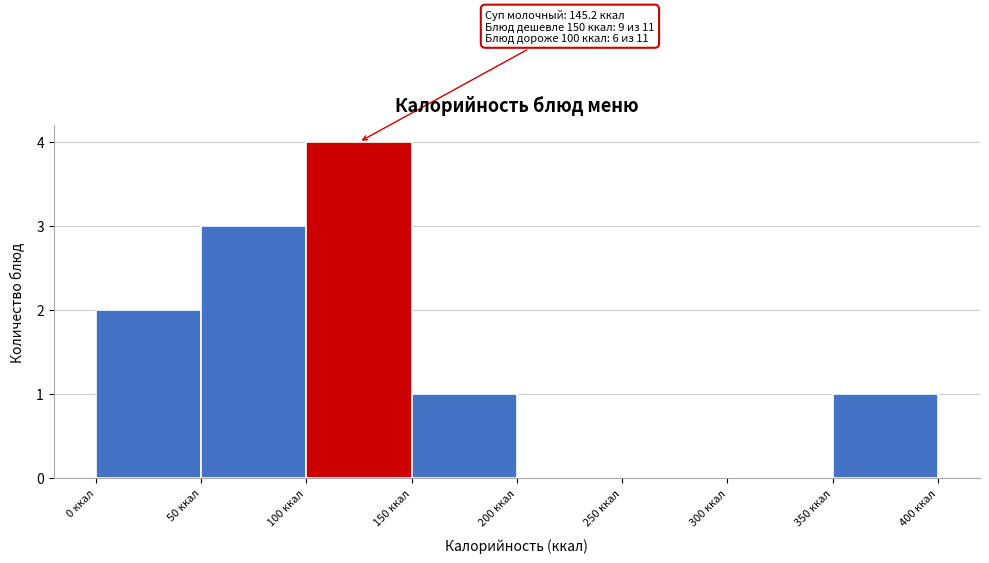

Over which range of the x-axis is the bar tallest?

100 to 150